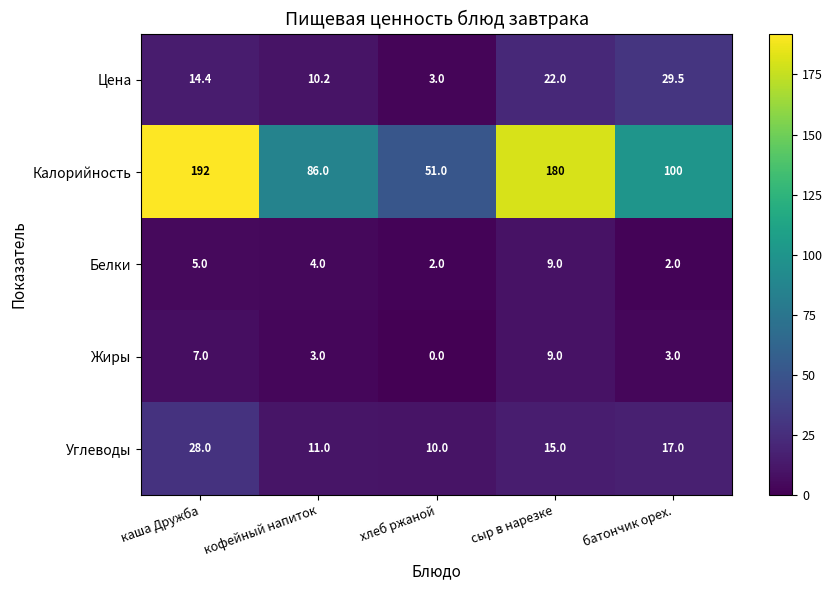

What is the greatest value displayed?

192.0